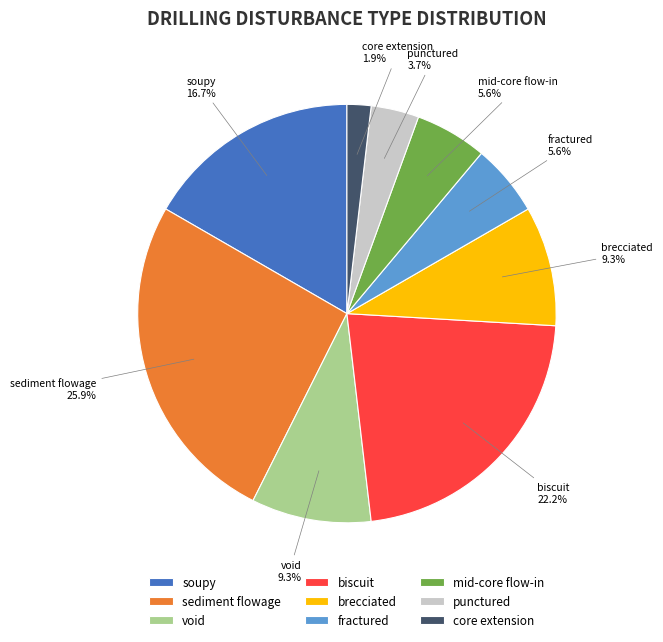

What portion of the pie excludes biscuit?

77.8%